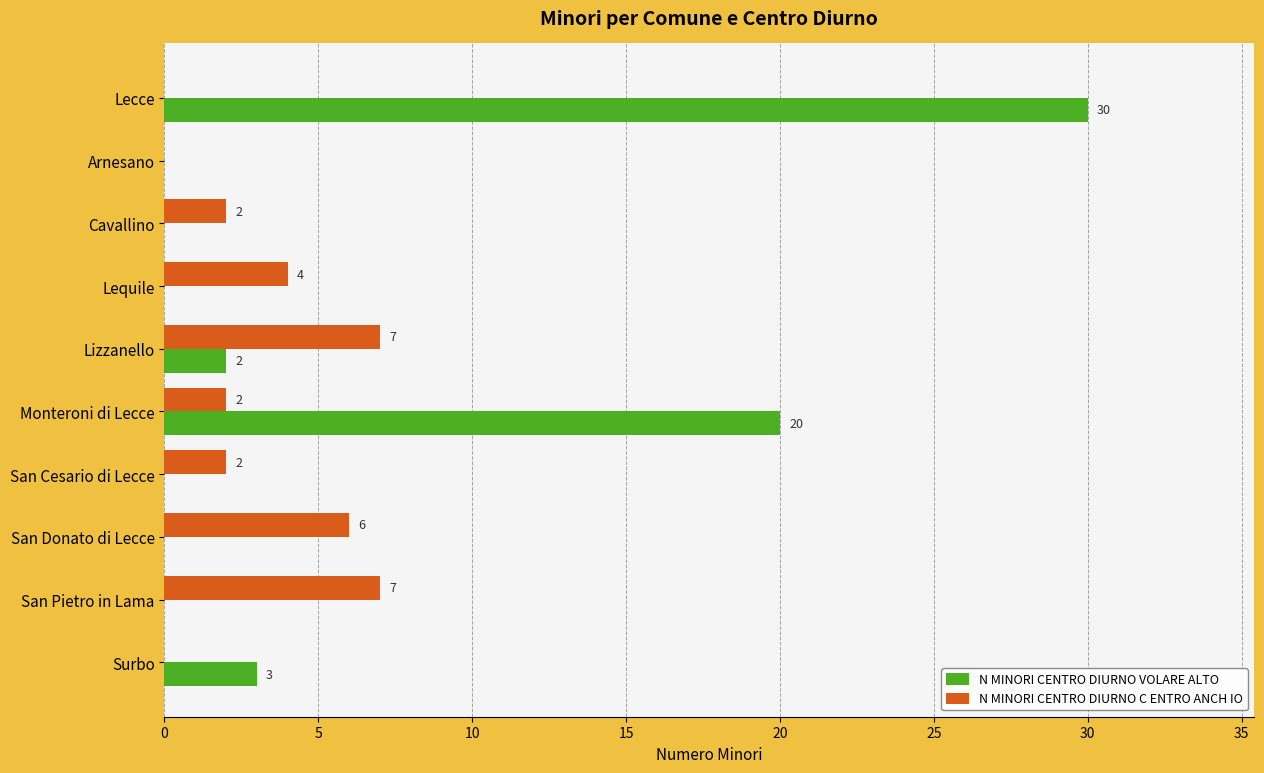

Is it true that N MINORI CENTRO DIURNO C ENTRO ANCH IO equals 7 at Lizzanello?

True